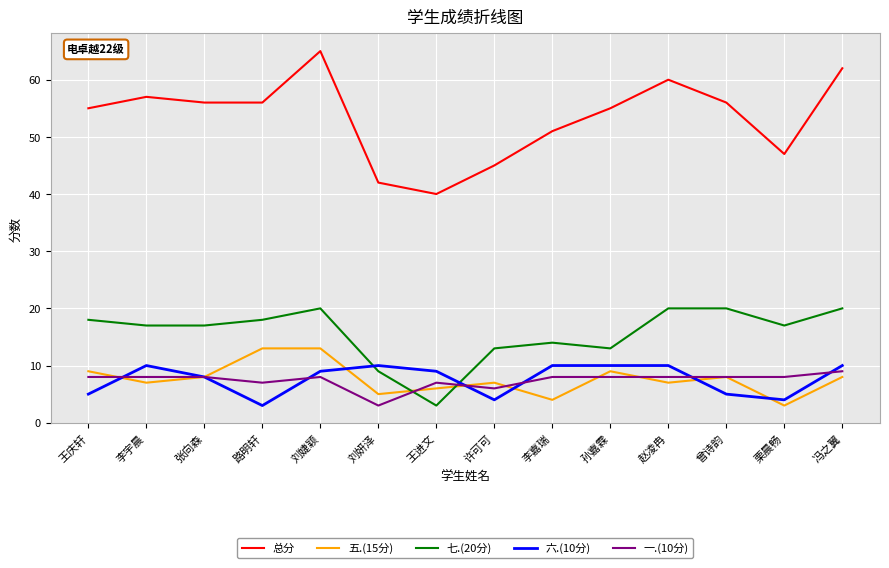

List the series in order of their peak value, lowest first.

一.(10分), 六.(10分), 五.(15分), 七.(20分), 总分